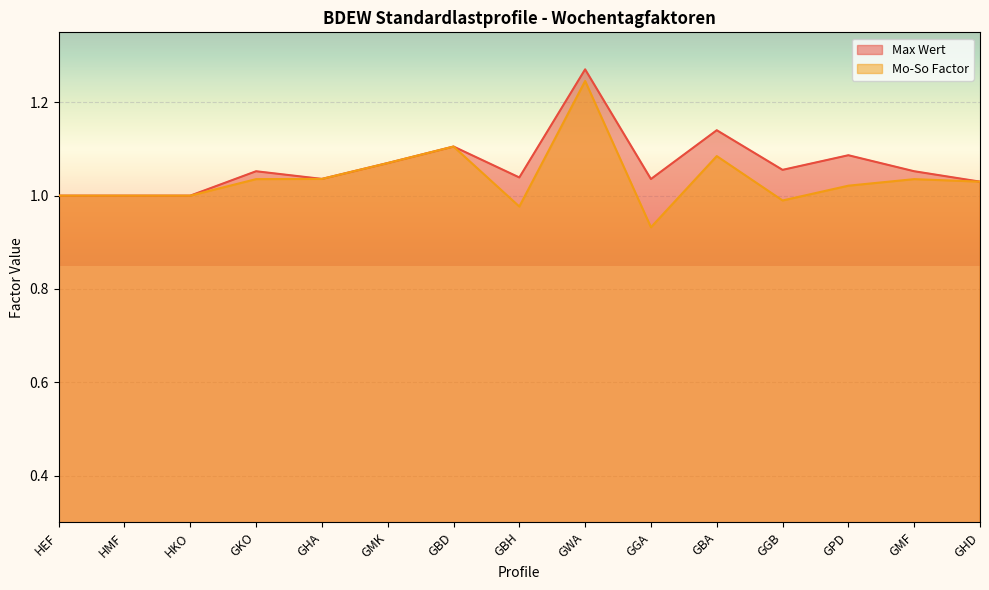

At which label is Mo-So Factor closest to 1?

HEF